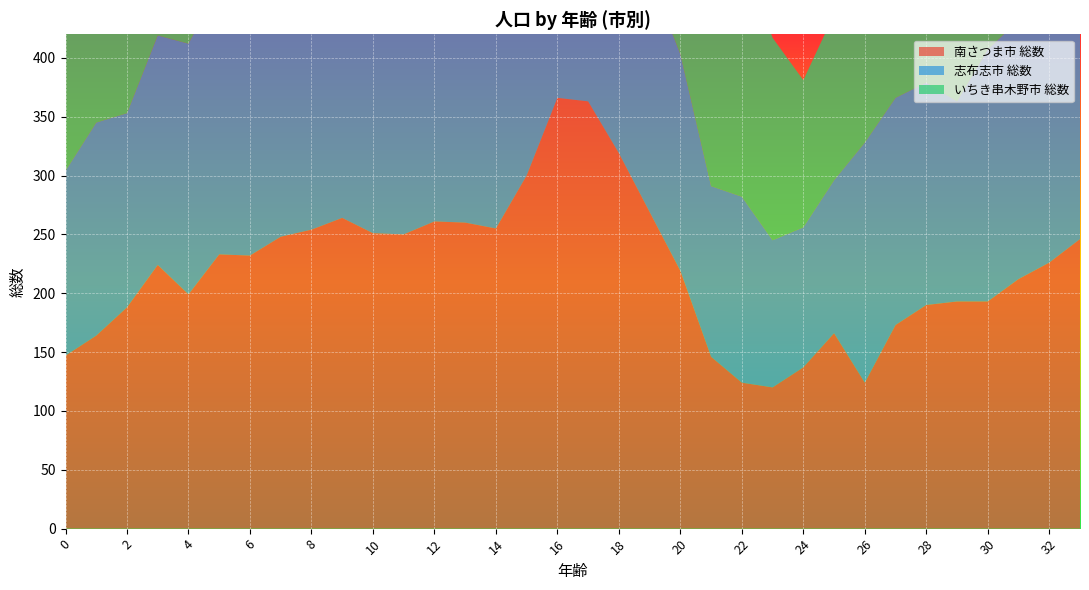

Reading left to right, transcribe all the data shown in this chart.

南さつま市 総数: 0=147	1=164	2=188	3=224	4=199	5=233	6=232	7=248	8=254	9=264	10=251	11=250	12=261	13=260	14=255	15=300	16=366	17=363	18=319	19=269	20=219	21=146	22=124	23=120	24=137	25=166	26=124	27=173	28=190	29=193	30=193	31=212	32=226	33=246
志布志市 総数: 0=157	1=181	2=165	3=195	4=213	5=228	6=243	7=234	8=272	9=272	10=298	11=275	12=306	13=268	14=290	15=265	16=257	17=244	18=213	19=201	20=184	21=145	22=158	23=125	24=119	25=130	26=204	27=193	28=189	29=170	30=214	31=220	32=238	33=213
いちき串木野市 総数: 0=117	1=140	2=143	3=165	4=147	5=181	6=181	7=190	8=182	9=194	10=227	11=236	12=253	13=238	14=246	15=250	16=234	17=268	18=310	19=368	20=354	21=296	22=208	23=172	24=125	25=141	26=150	27=140	28=155	29=154	30=135	31=178	32=158	33=183